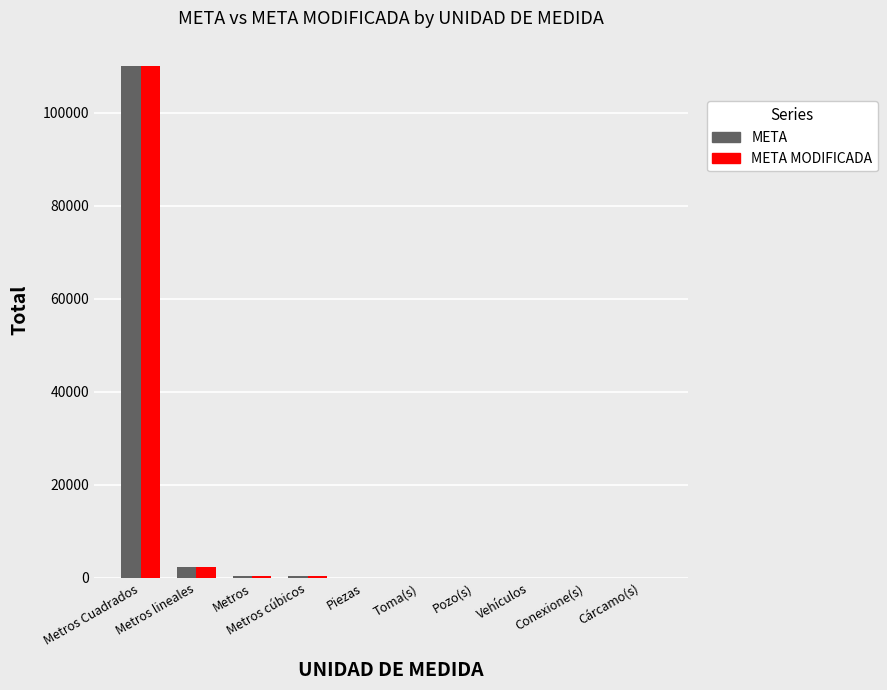

Count the number of data series in this chart.

2